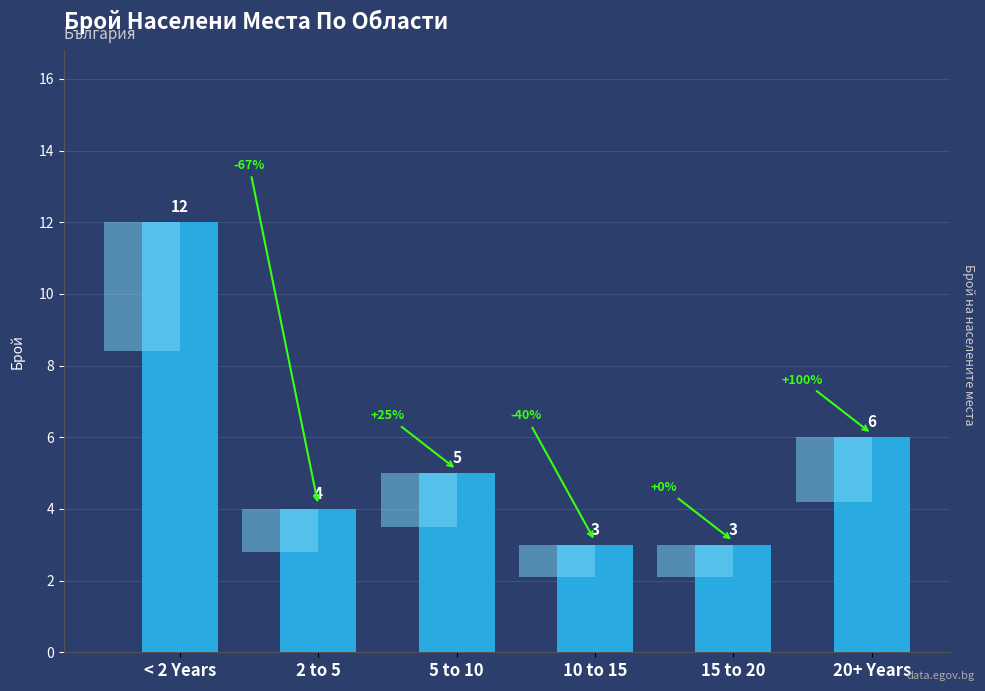

Reading left to right, what are all the values shown in this chart?

< 2 Years=12	2 to 5=4	5 to 10=5	10 to 15=3	15 to 20=3	20+ Years=6